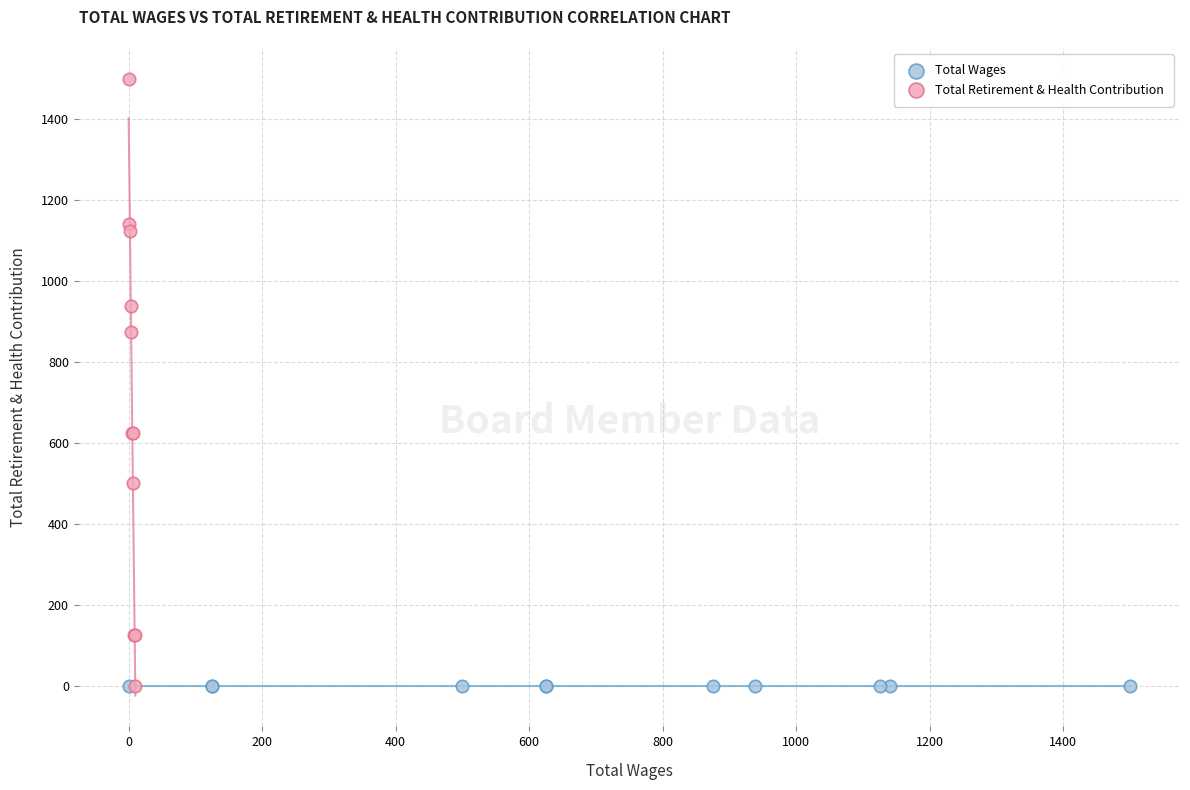

Which series reaches the maximum Y coordinate?

Total Retirement & Health Contribution